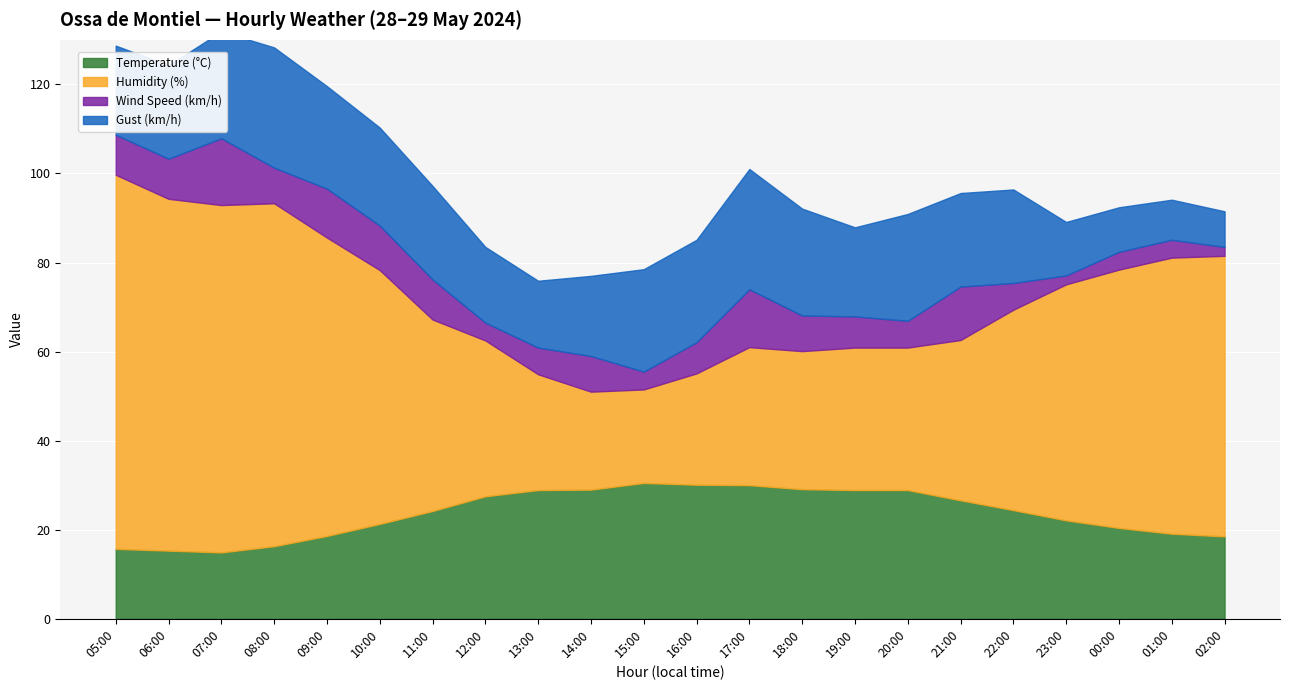

What is the sum of all Temperature (°C) values?

520.3